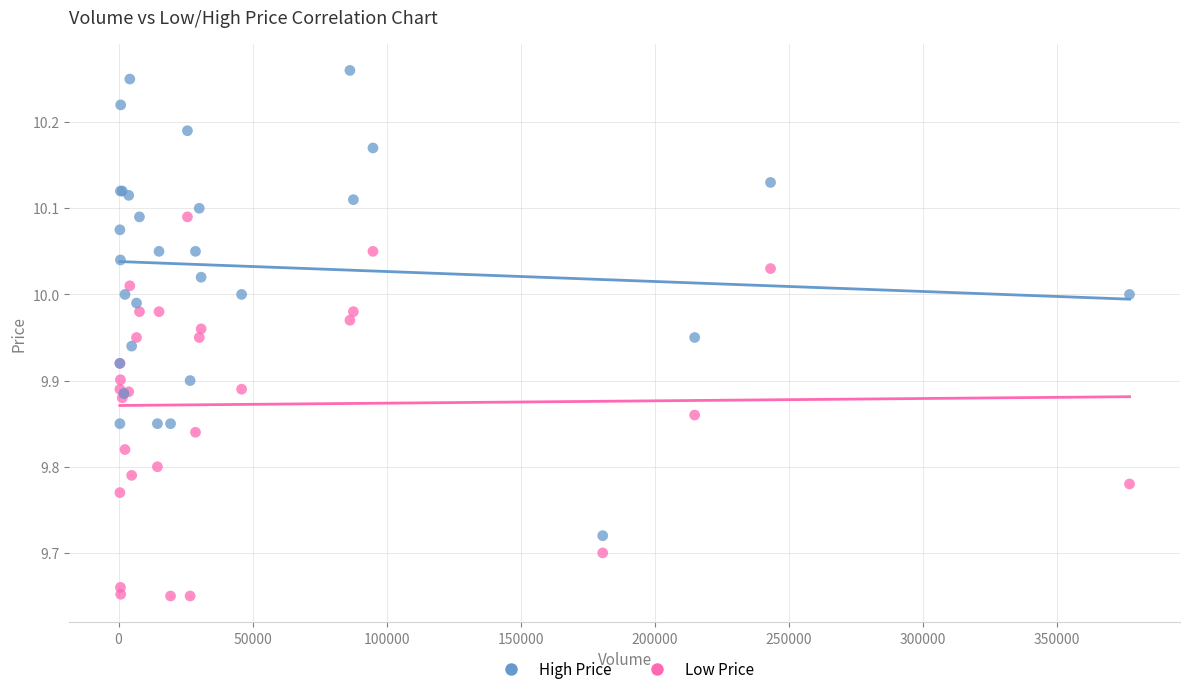

Which series has the largest Y range (max minus min)?

High Price